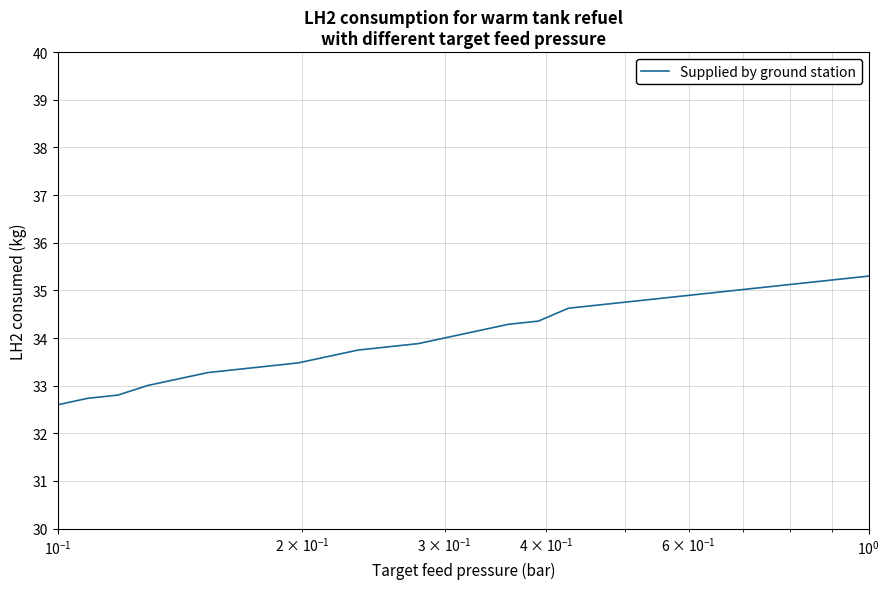

What is the difference between the maximum and minimum values?

2.7